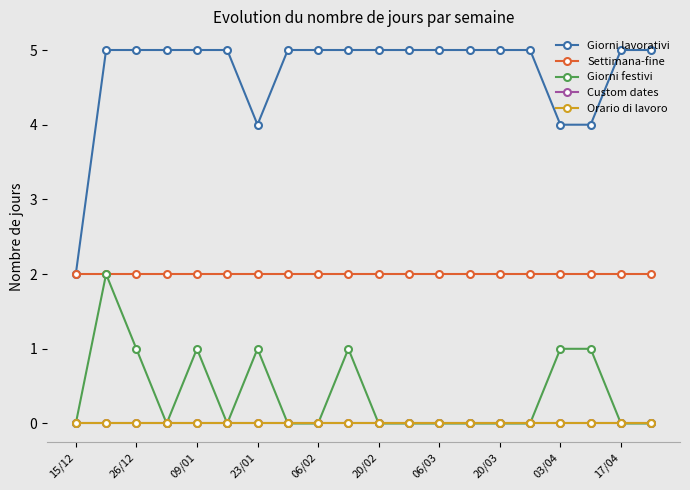

What is the label of the 19th point from the right?

26/12